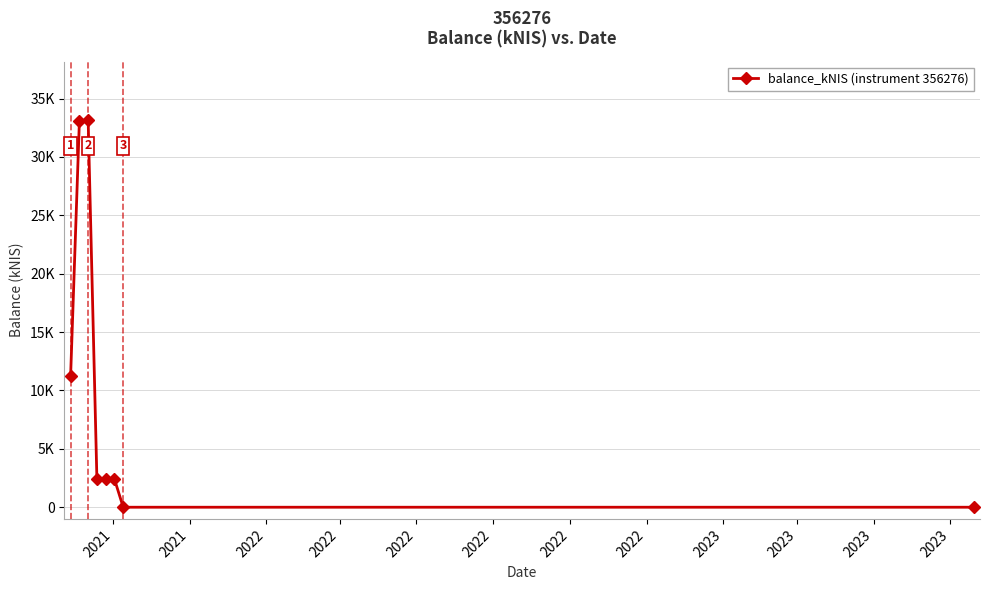

Where is the data nearest to the value 16?

2021